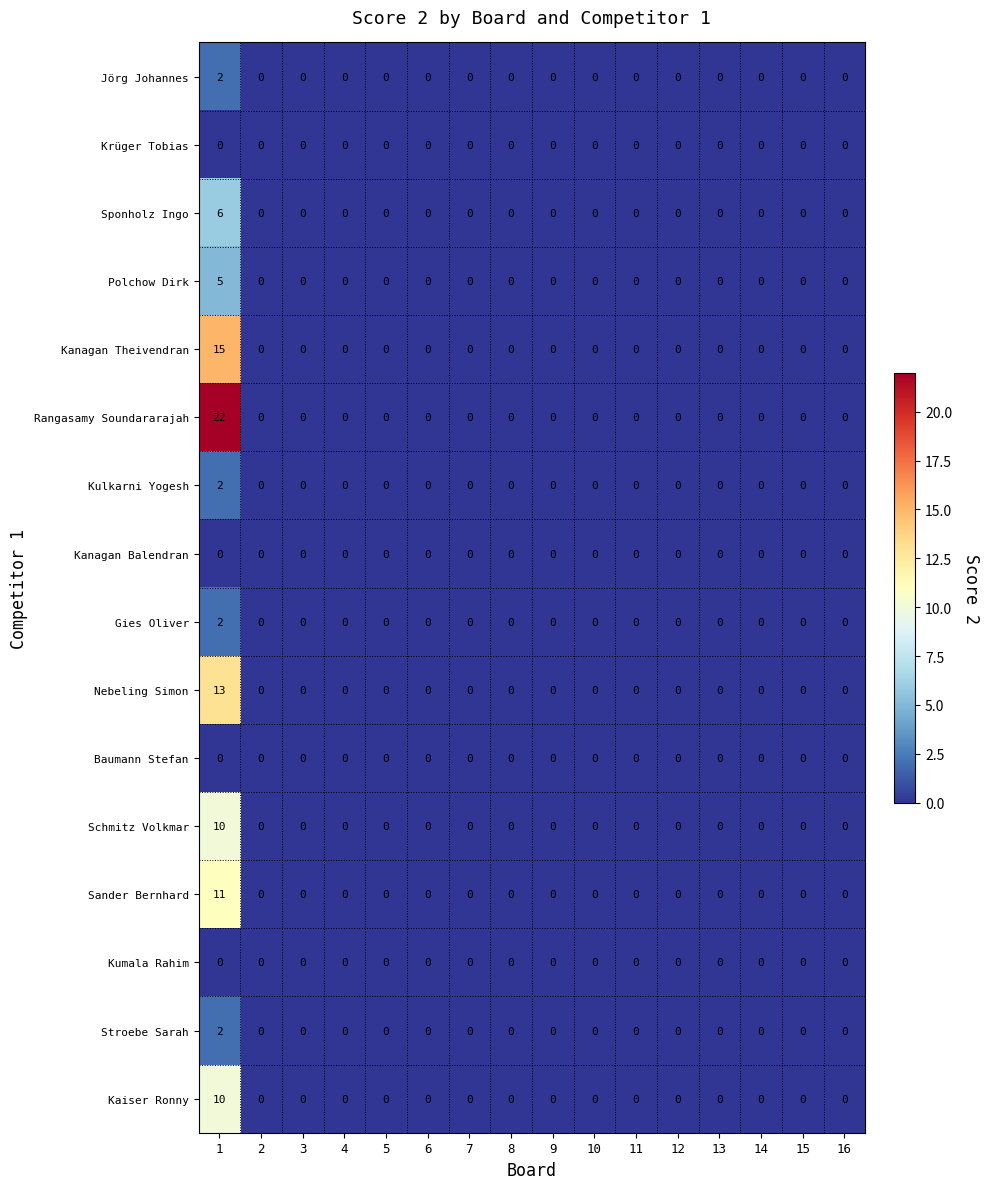

Which series has the largest total across all categories?

Rangasamy Soundararajah